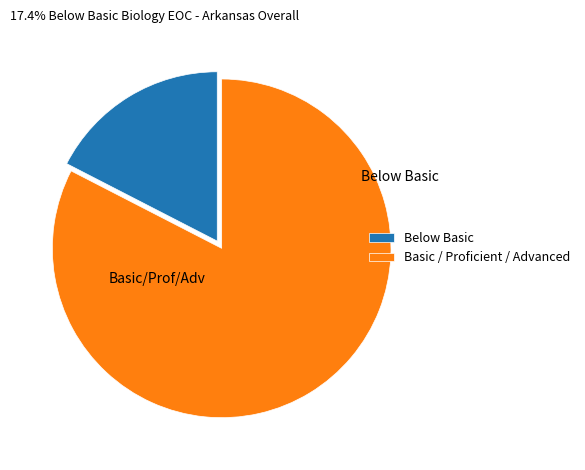

What is the largest slice in the pie chart?

Basic / Proficient / Advanced